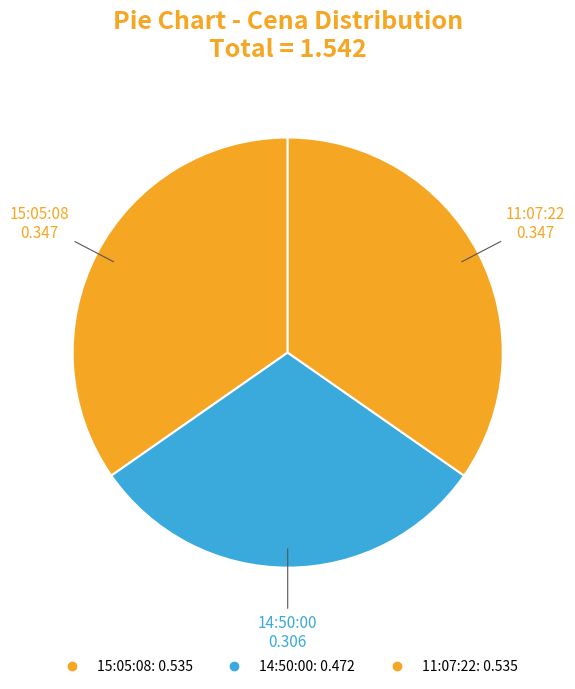

Count the number of slices in the pie.

3